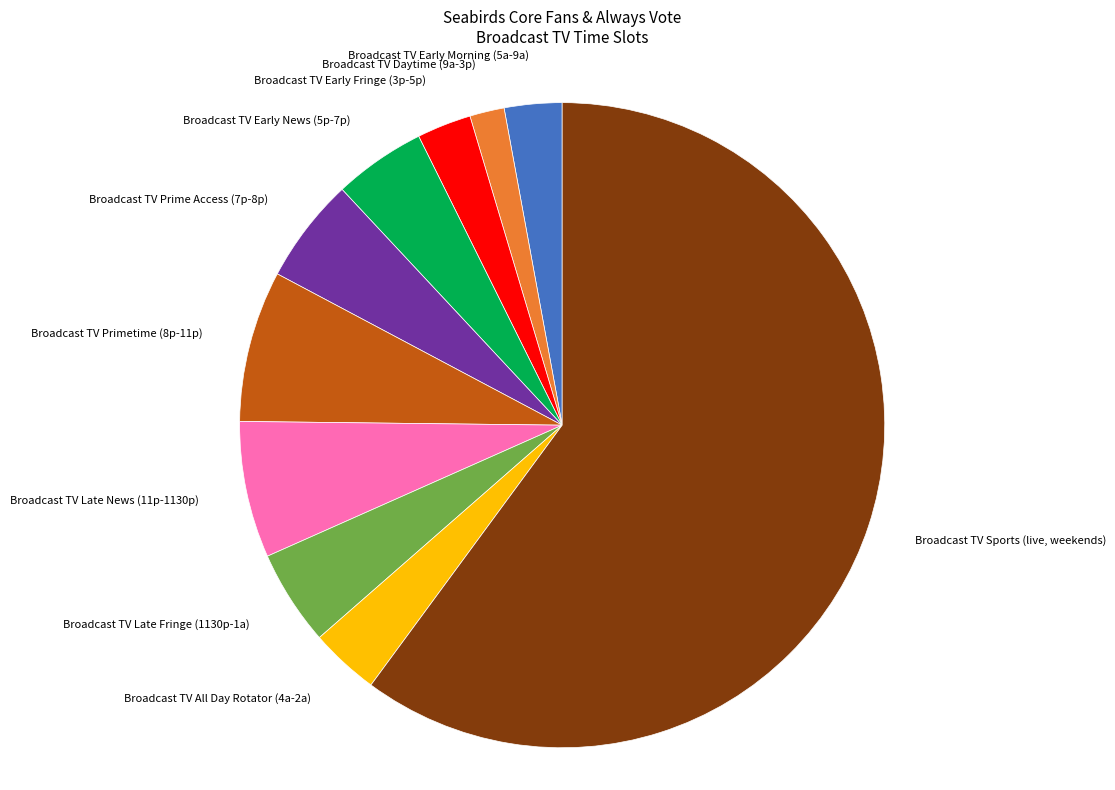

True or false: Broadcast TV Late News (11p-1130p) accounts for 1% of the total.

False